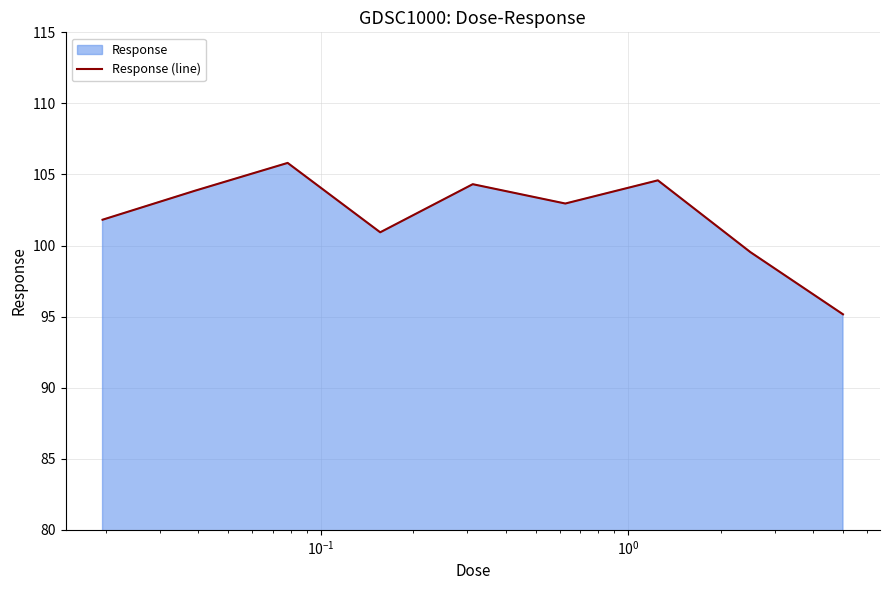

What is the minimum value shown in the chart?

95.2